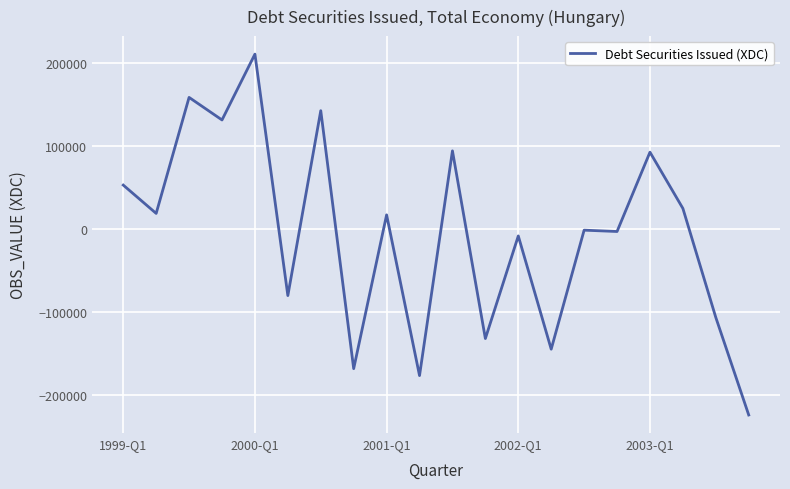

What is the maximum value shown in the chart?

211232